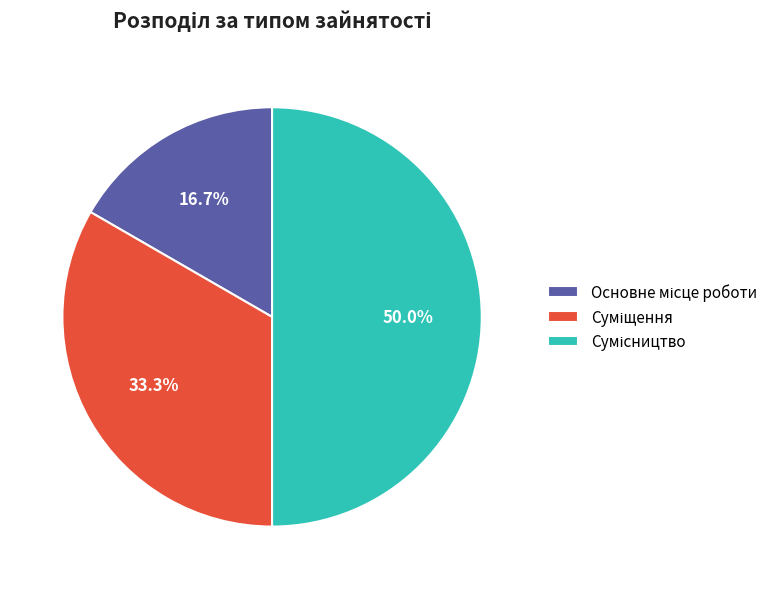

True or false: Основне місце роботи accounts for 31% of the total.

False